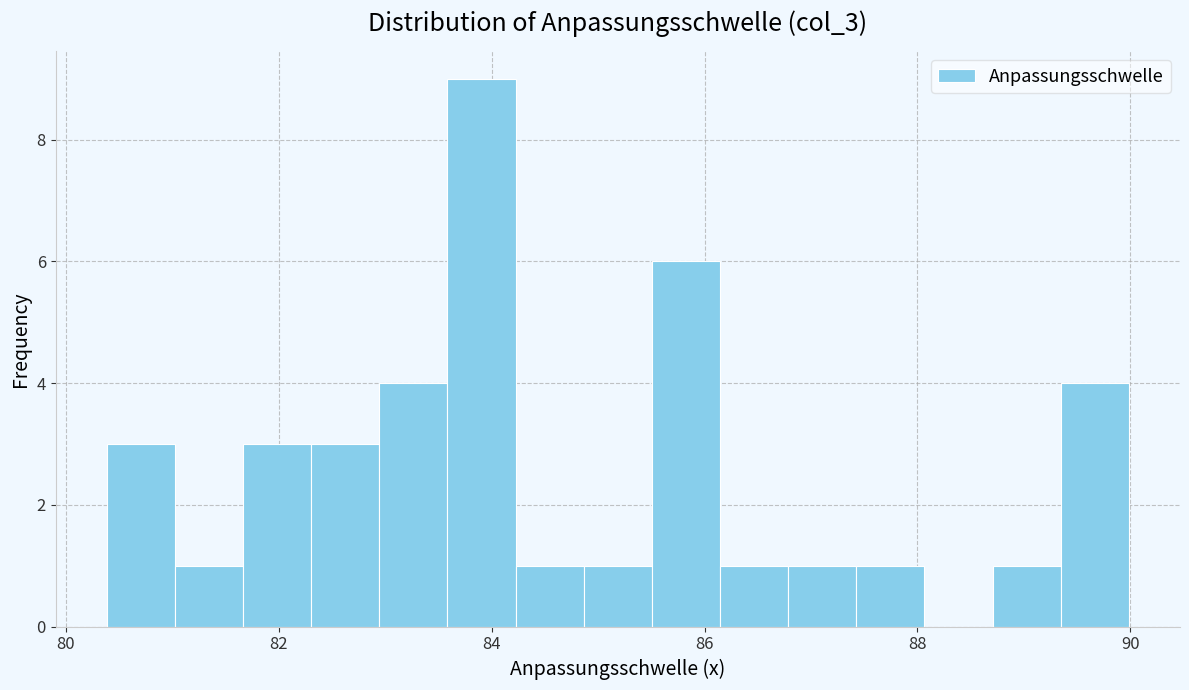

Around what value on the x-axis is the tallest bar? Give the approximate position of its centre, as read against the axis.

84.0